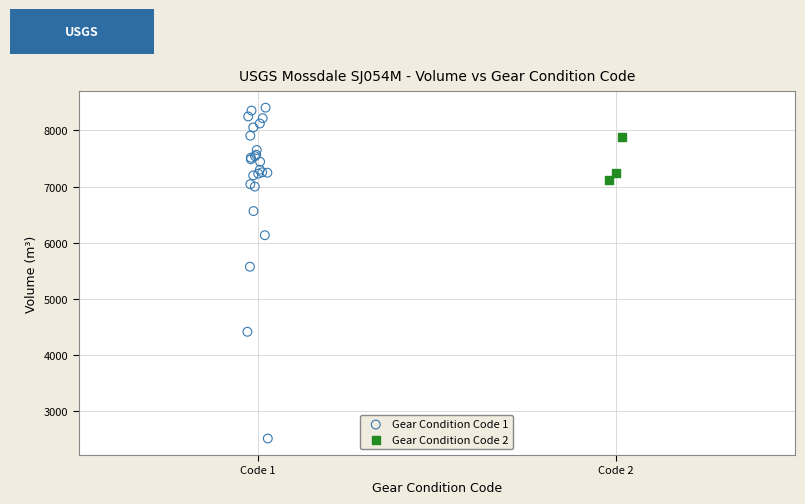

Which series has the widest spread of Y values?

Gear Condition Code 1